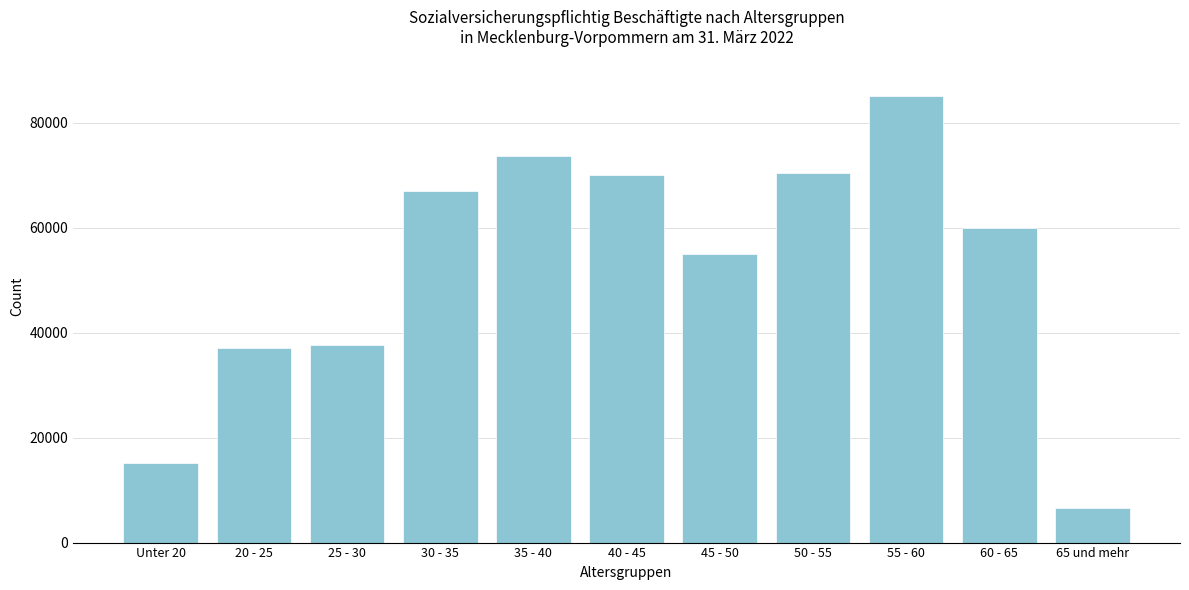

Is it true that the value at 35 - 40 is 73752?

True